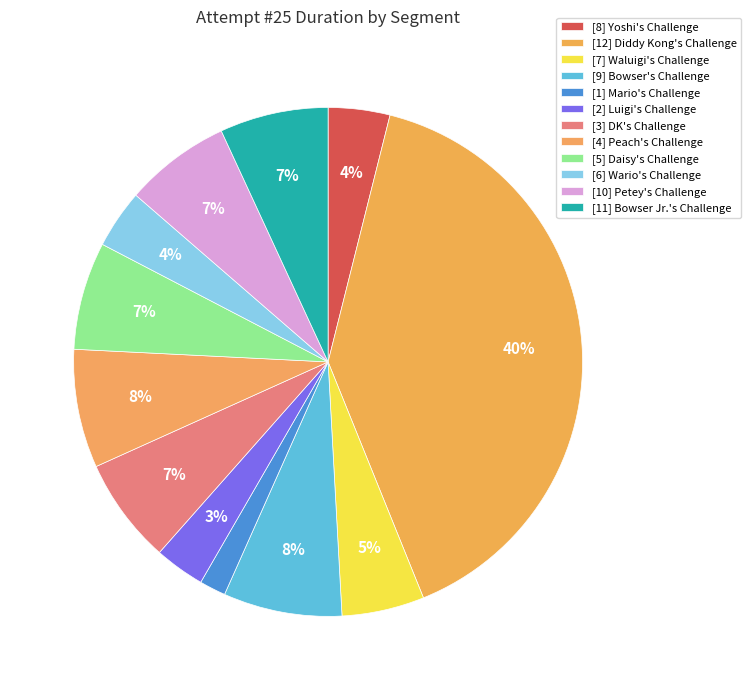

Is there a majority slice in this chart?

No